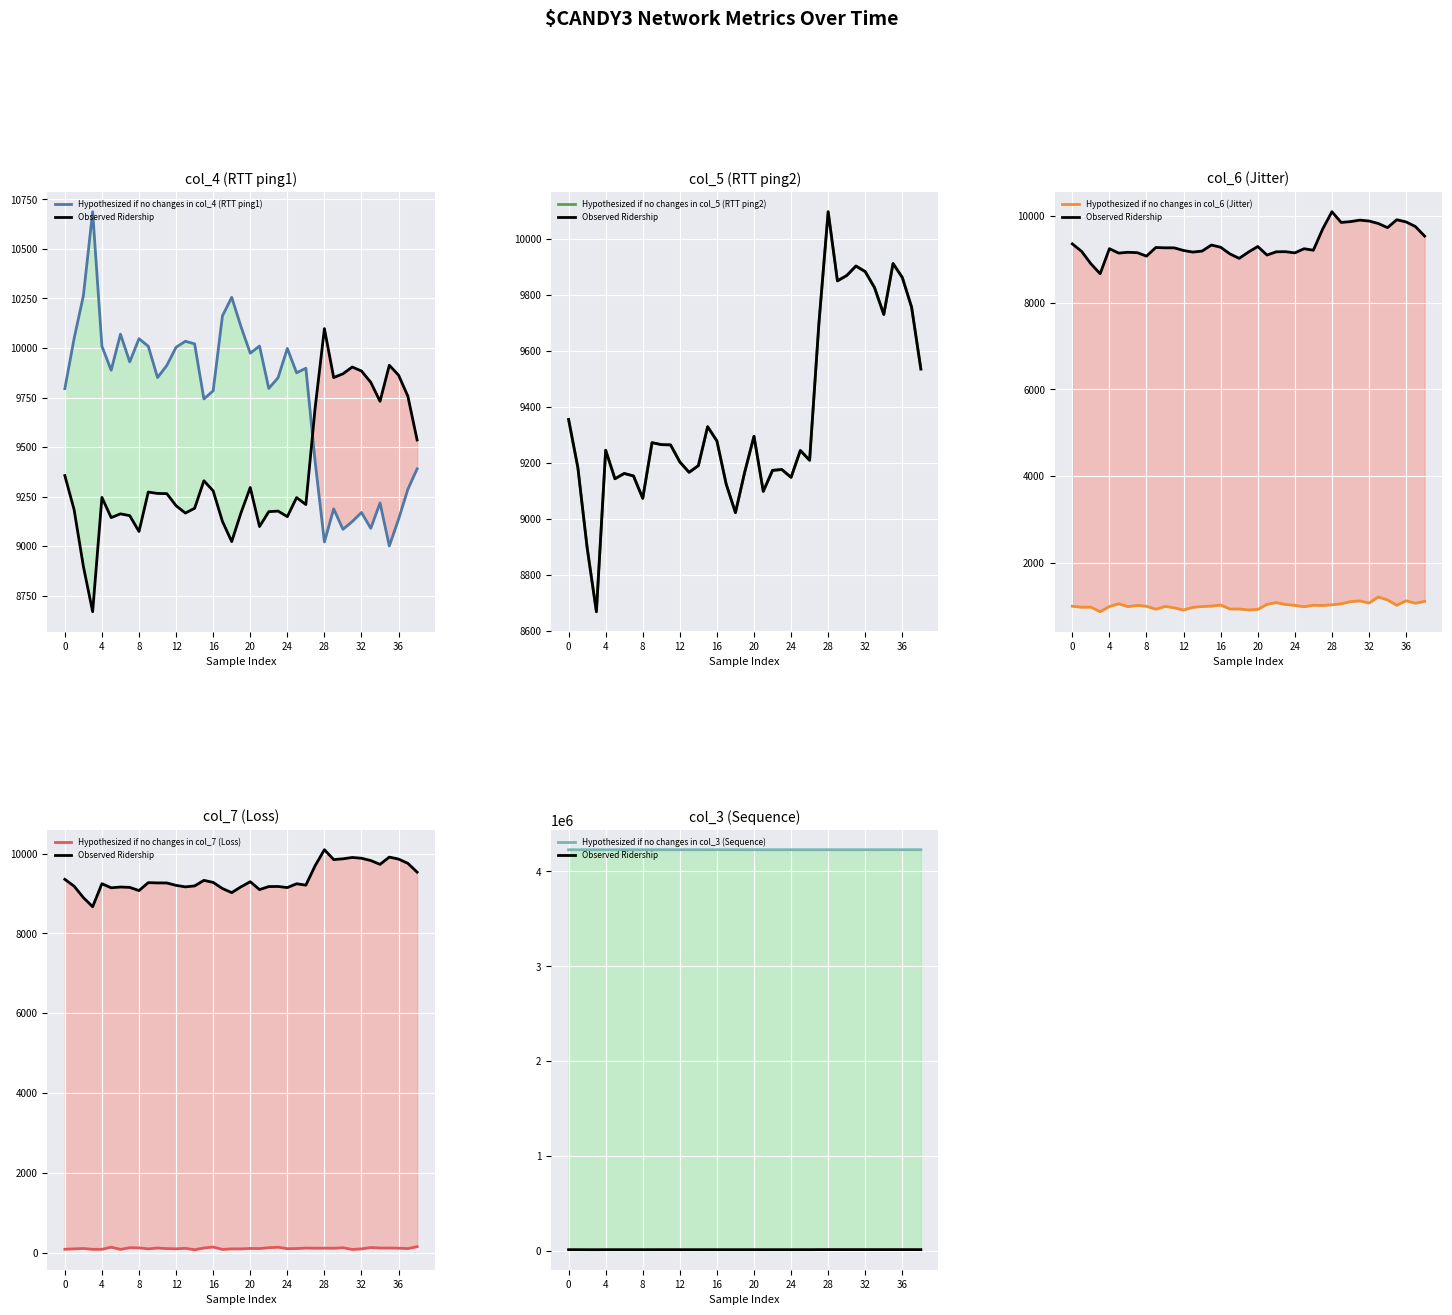

The value of Hypothesized if no changes in col_4 (RTT ping1) at 14 is 16447. True or false?

False